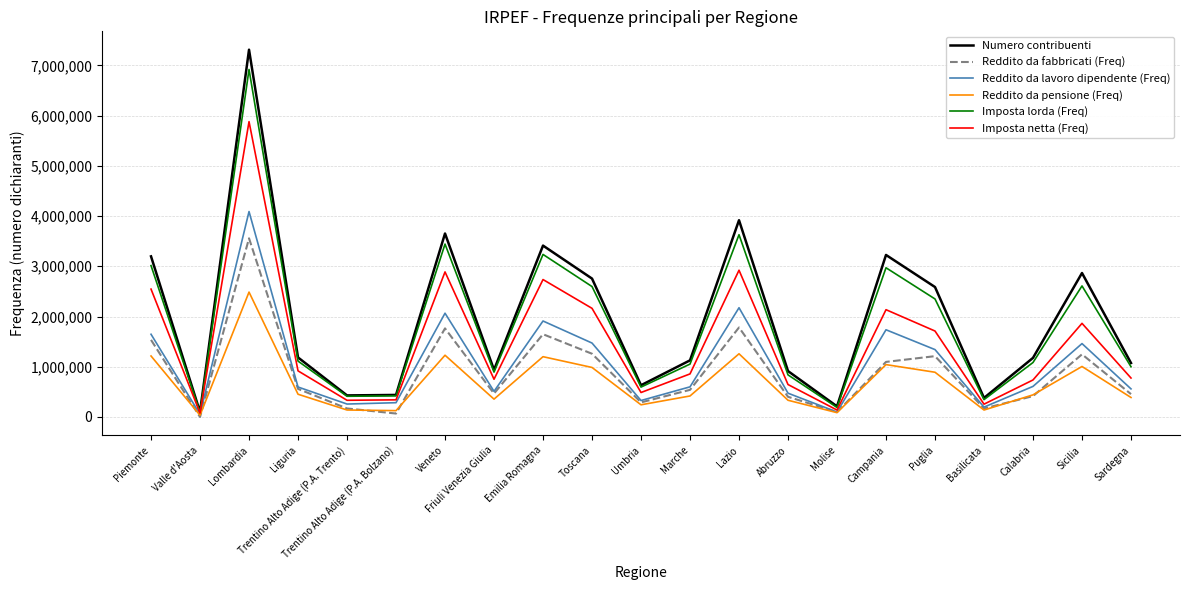

Which series changed the most between Trentino Alto Adige (P.A. Trento) and Marche?

Numero contribuenti